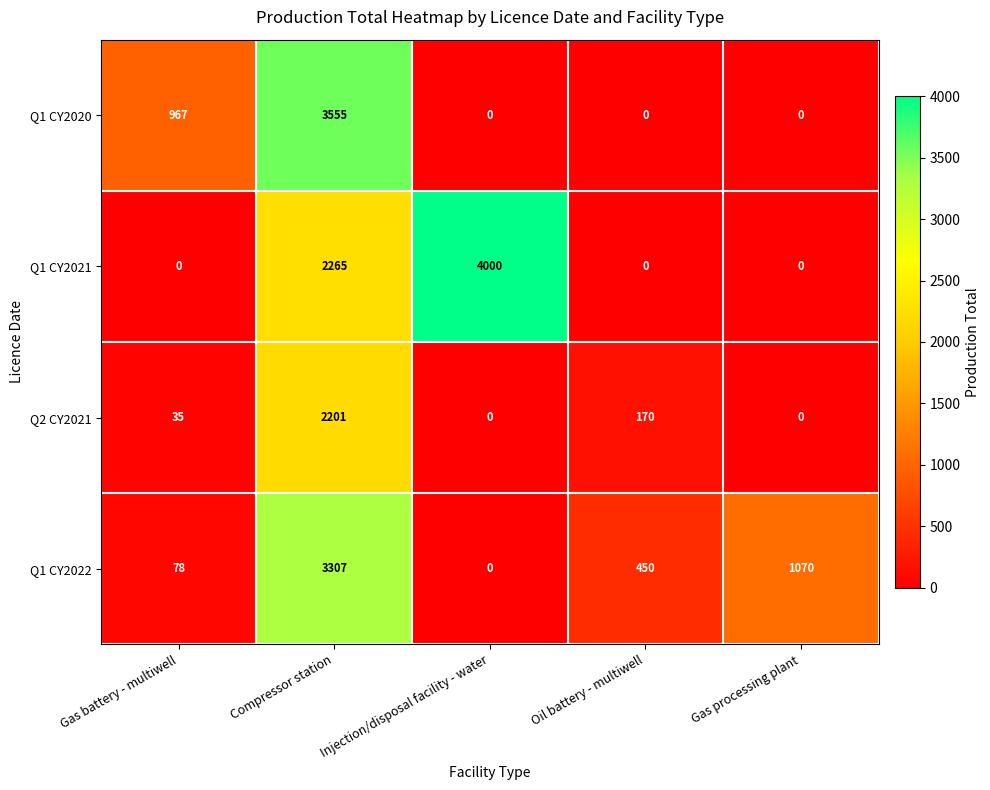

What is the approximate value of Q1 CY2020 at Gas battery - multiwell, to the nearest 100?

1000